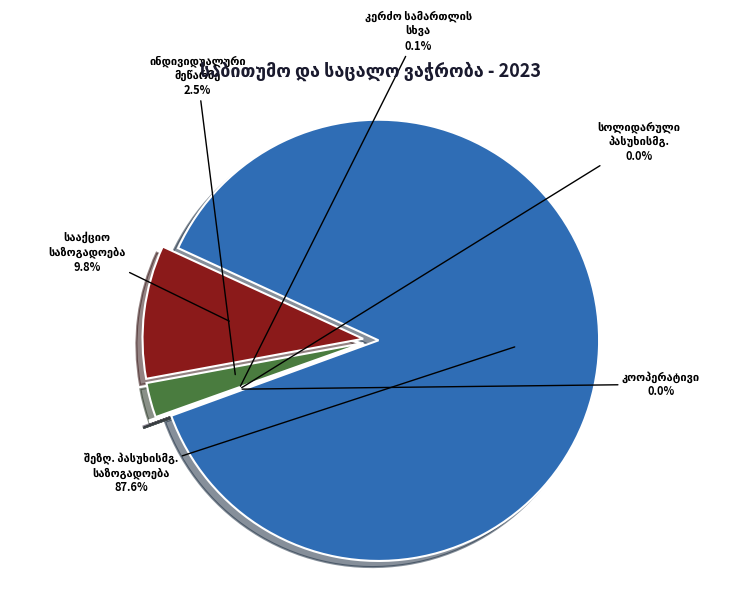

The კერძო სამართლის სხვა slice represents 0% of the pie. True or false?

True